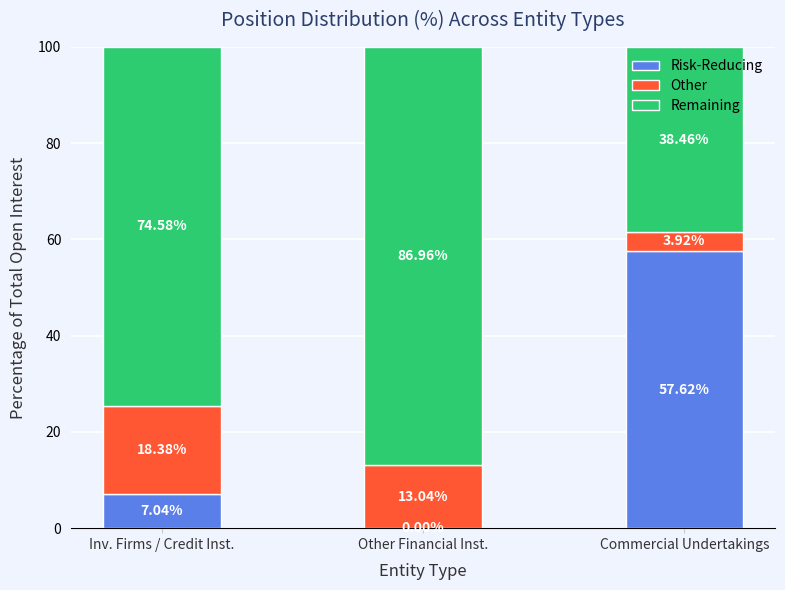

Which category has the highest value in the Risk-Reducing series?

Commercial Undertakings